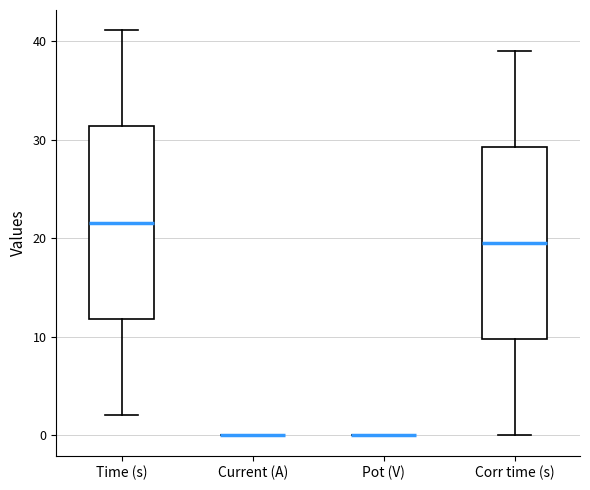

Reading left to right, read every box against the y-axis: the position of its median line, the range the box covers, and the ends of its whiskers. The values are not printed on the chart, so give them approximately, as read against the axis.

Time (s): median 22, box 12 to 31, whiskers 2 to 41
Current (A): box collapsed to a line at 0, whiskers 0 to 0
Pot (V): box collapsed to a line at 0, whiskers 0 to 0
Corr time (s): median 20, box 10 to 29, whiskers 0 to 39